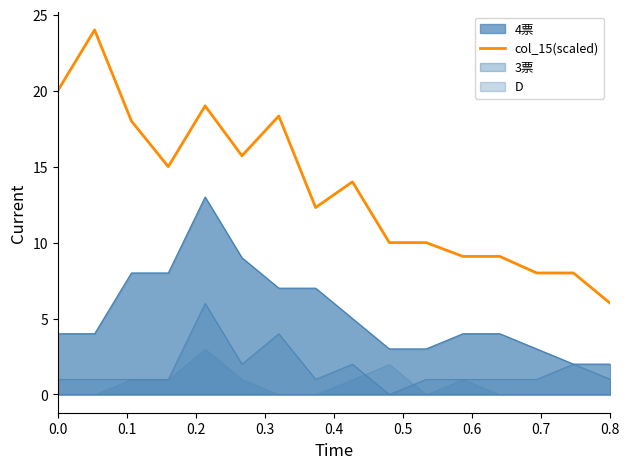

The chart shows a value of 10.0 at 9. True or false?

True